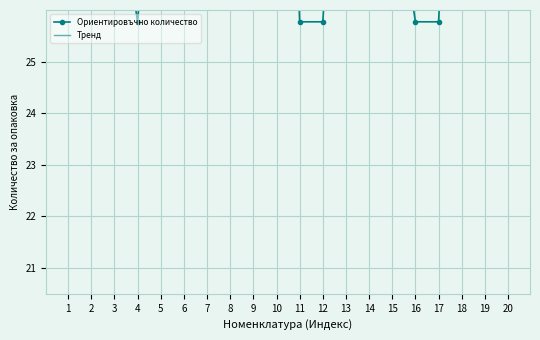

What is the difference between the maximum and minimum values in the Ориентировъчно количество series?

12.3